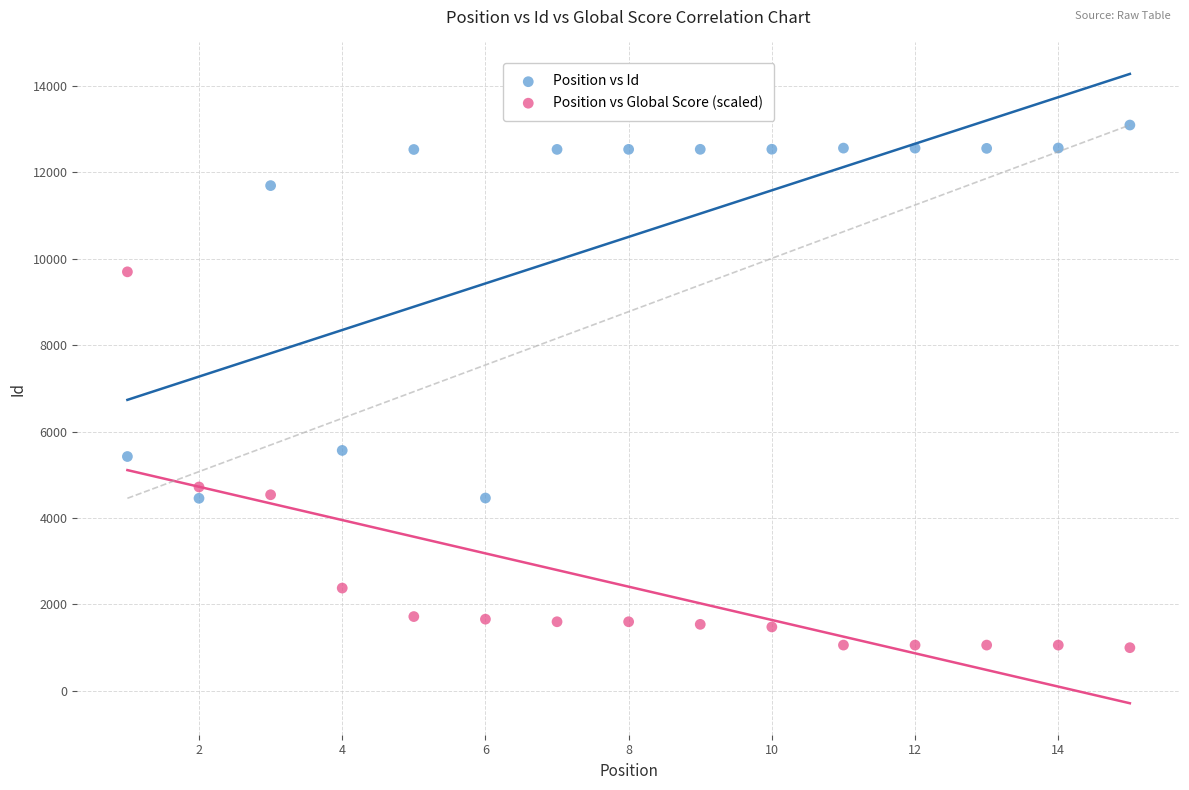

What are all the series names shown in the legend?

Position vs Id, Position vs Global Score (scaled)